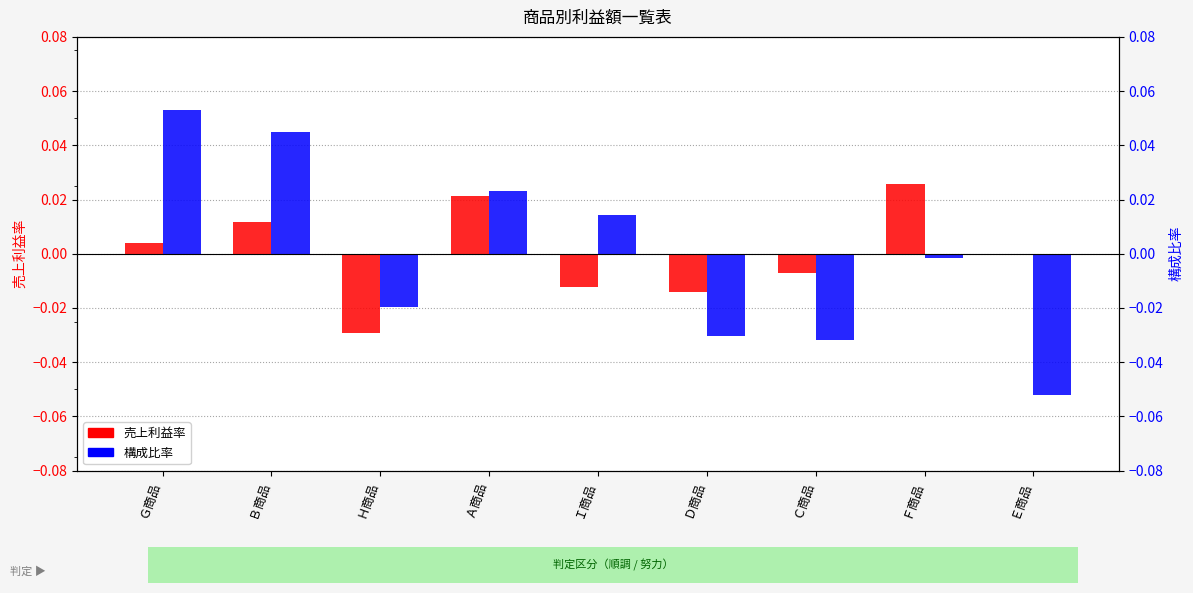

What position from the left is Ｄ商品?

6